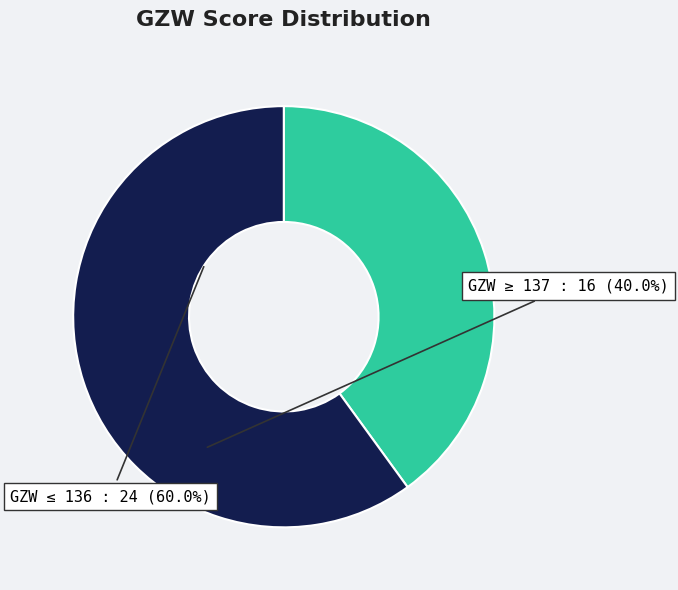

Which slice is the largest?

GZW ≤ 136